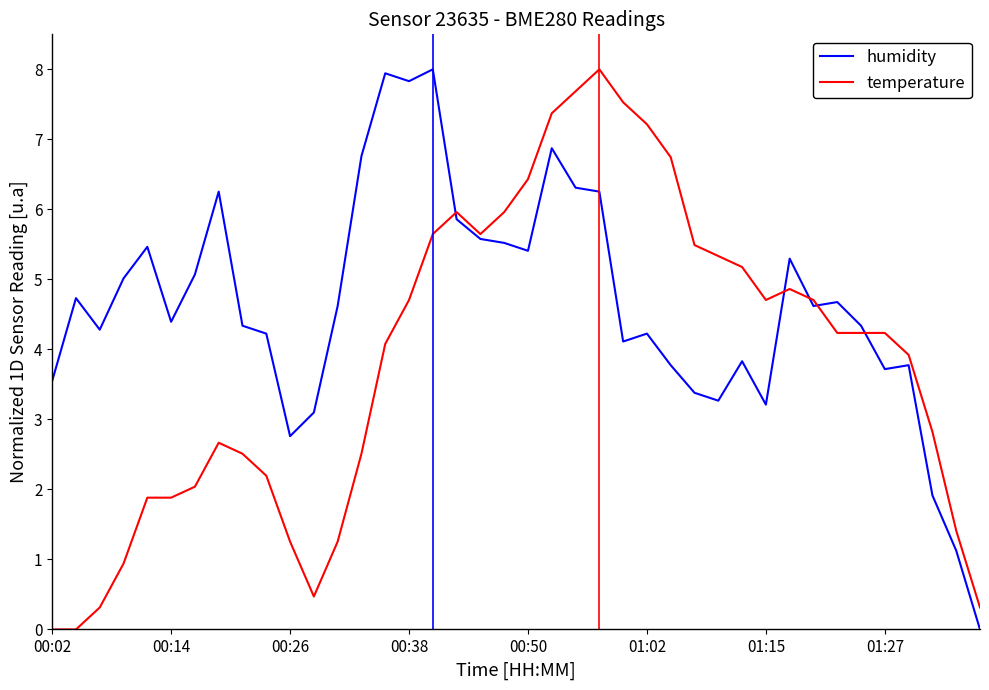

True or false: humidity has more than 2 points higher than both neighbors.

True